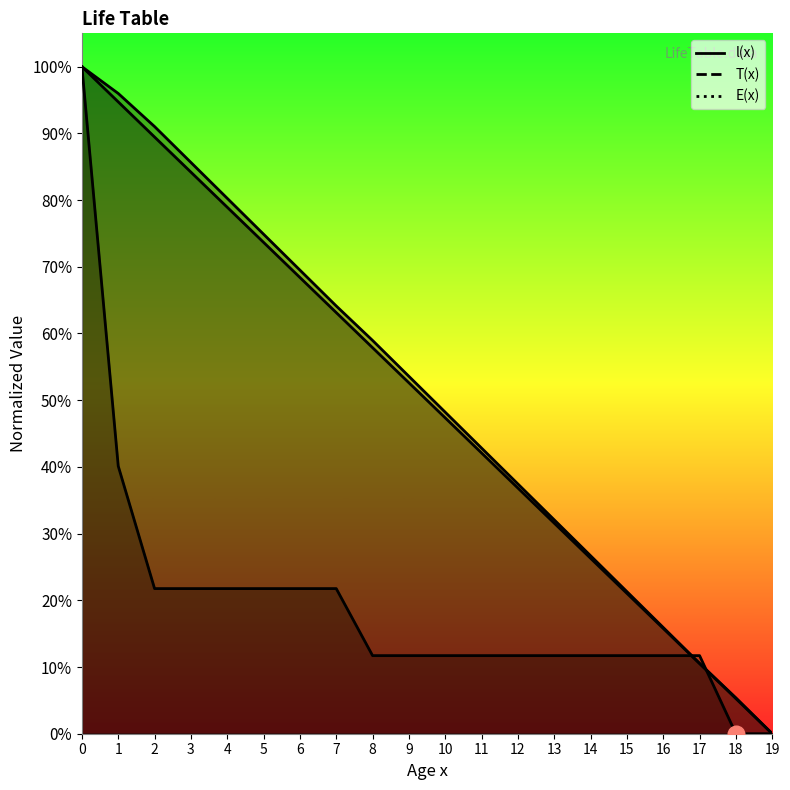

What is the difference between the maximum and minimum values in the E(x) series?

100.0